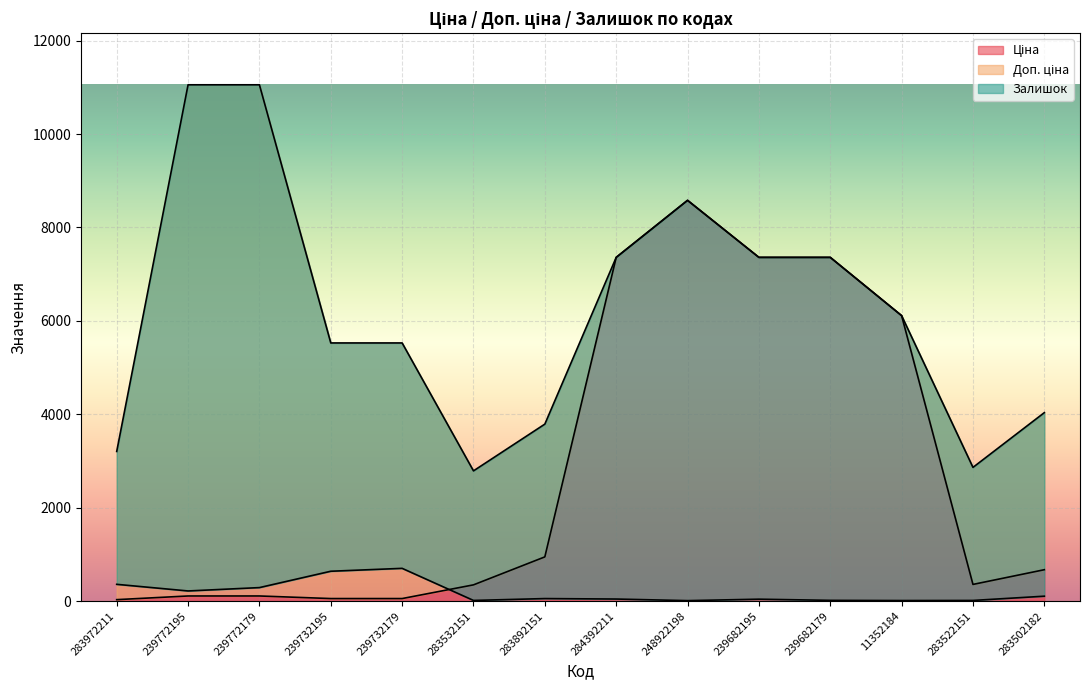

True or false: Ціна has a value of 7360.2 at 239682195.

True